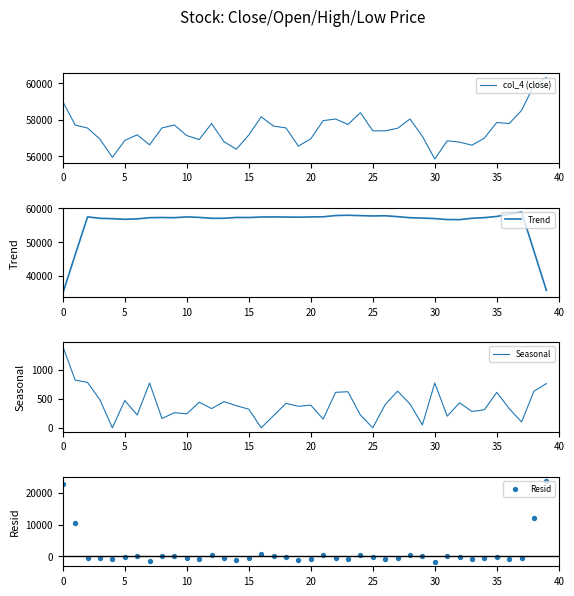

Which series has the largest Y range (max minus min)?

Resid